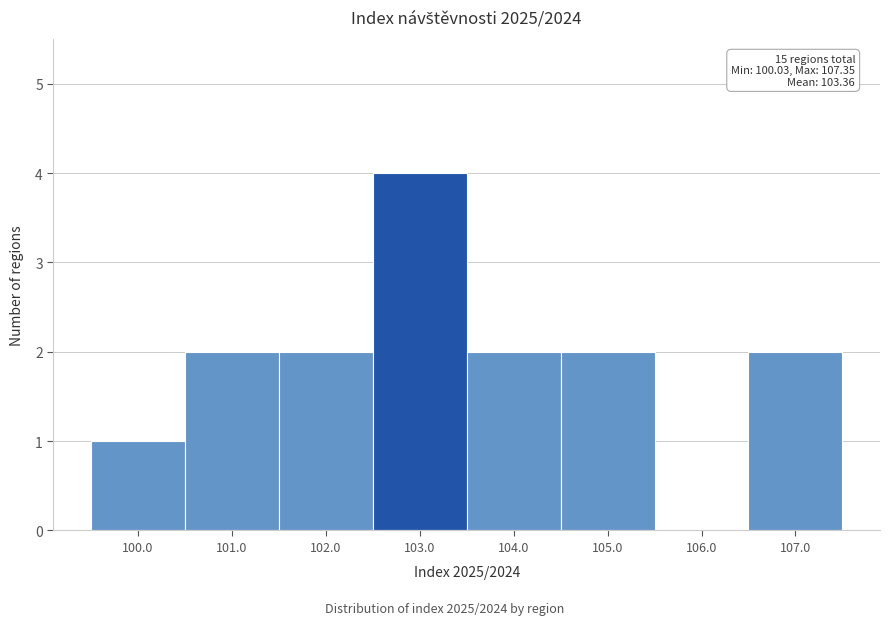

Which range on the x-axis has the tallest bar?

102.5 to 103.5